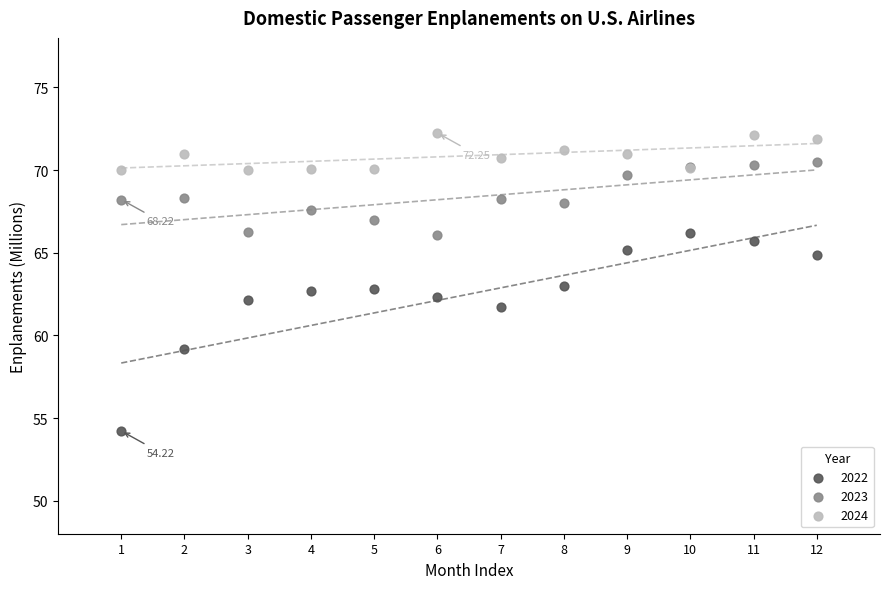

Which series reaches the minimum Y coordinate?

2022